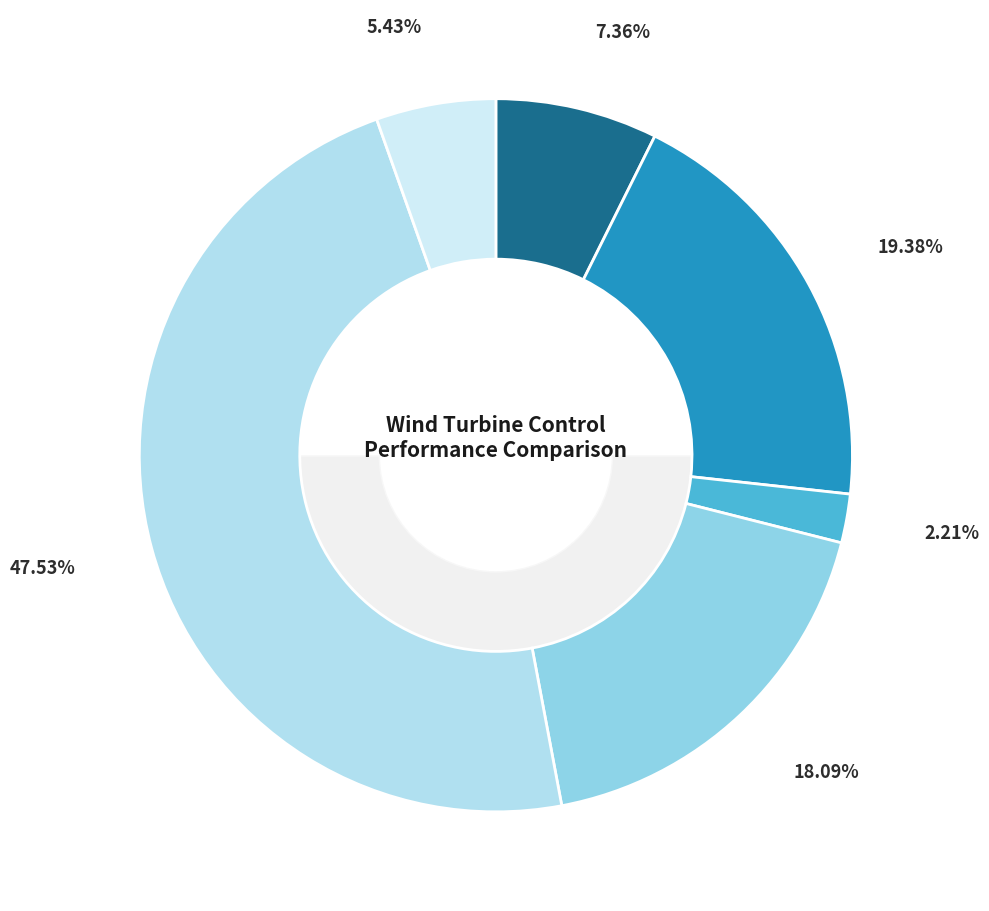

Is it true that Rated Power (Slow Tuning) is 1% of the pie?

False